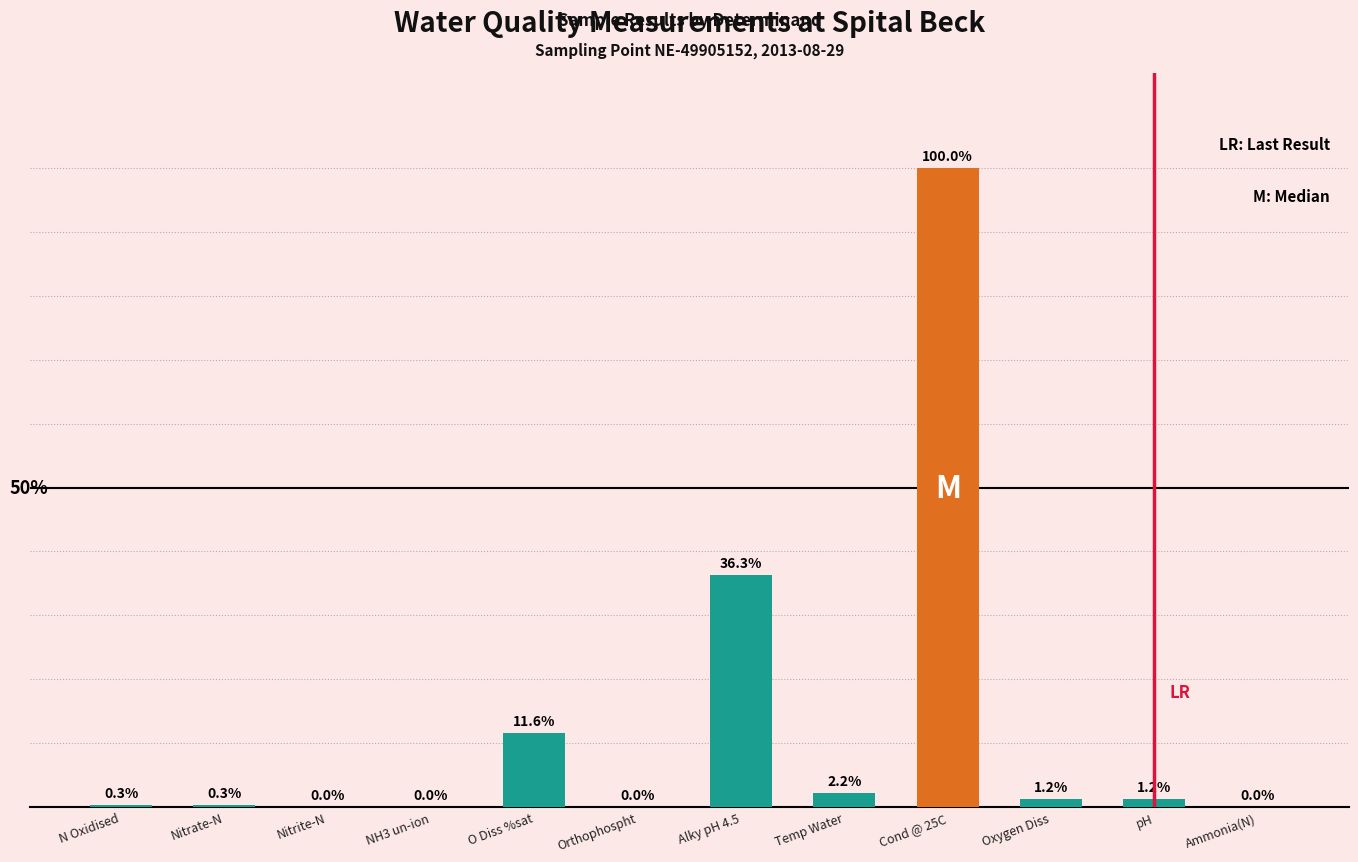

Between Ammonia(N) and Alky pH 4.5, which is larger?

Alky pH 4.5